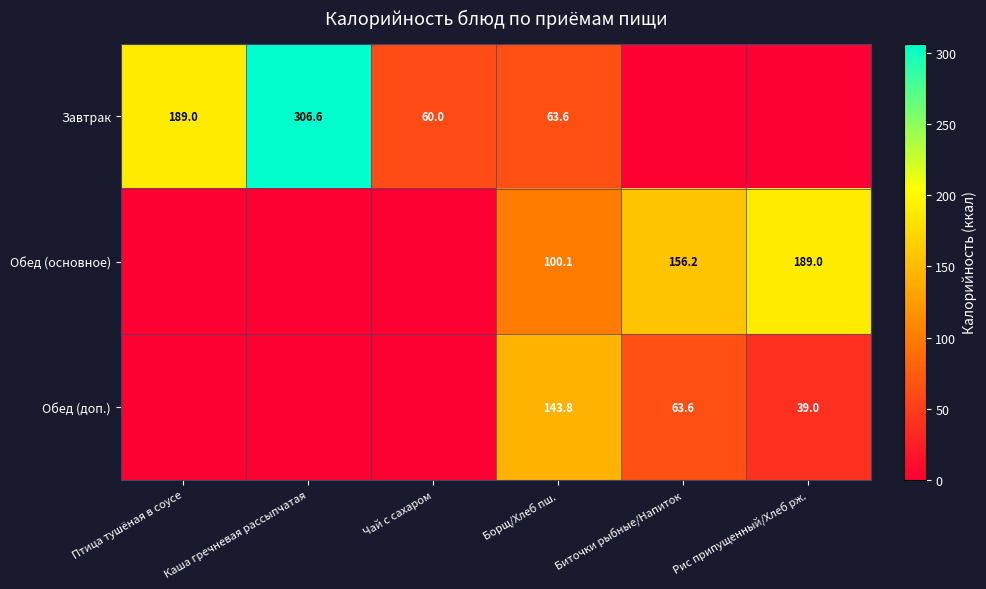

Which category has the highest value across all series?

Каша гречневая рассыпчатая